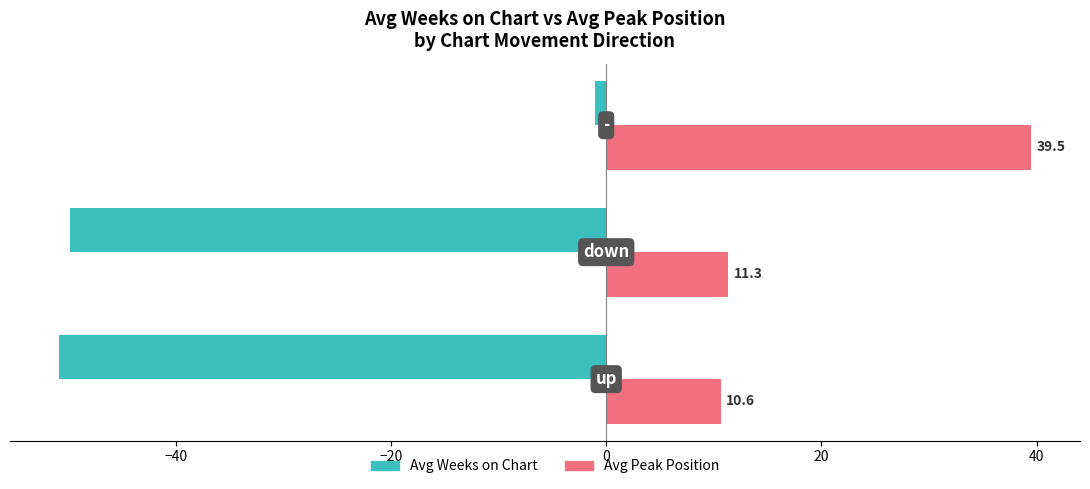

What is the difference between the second highest and minimum values in the Avg Peak Position series?

0.7